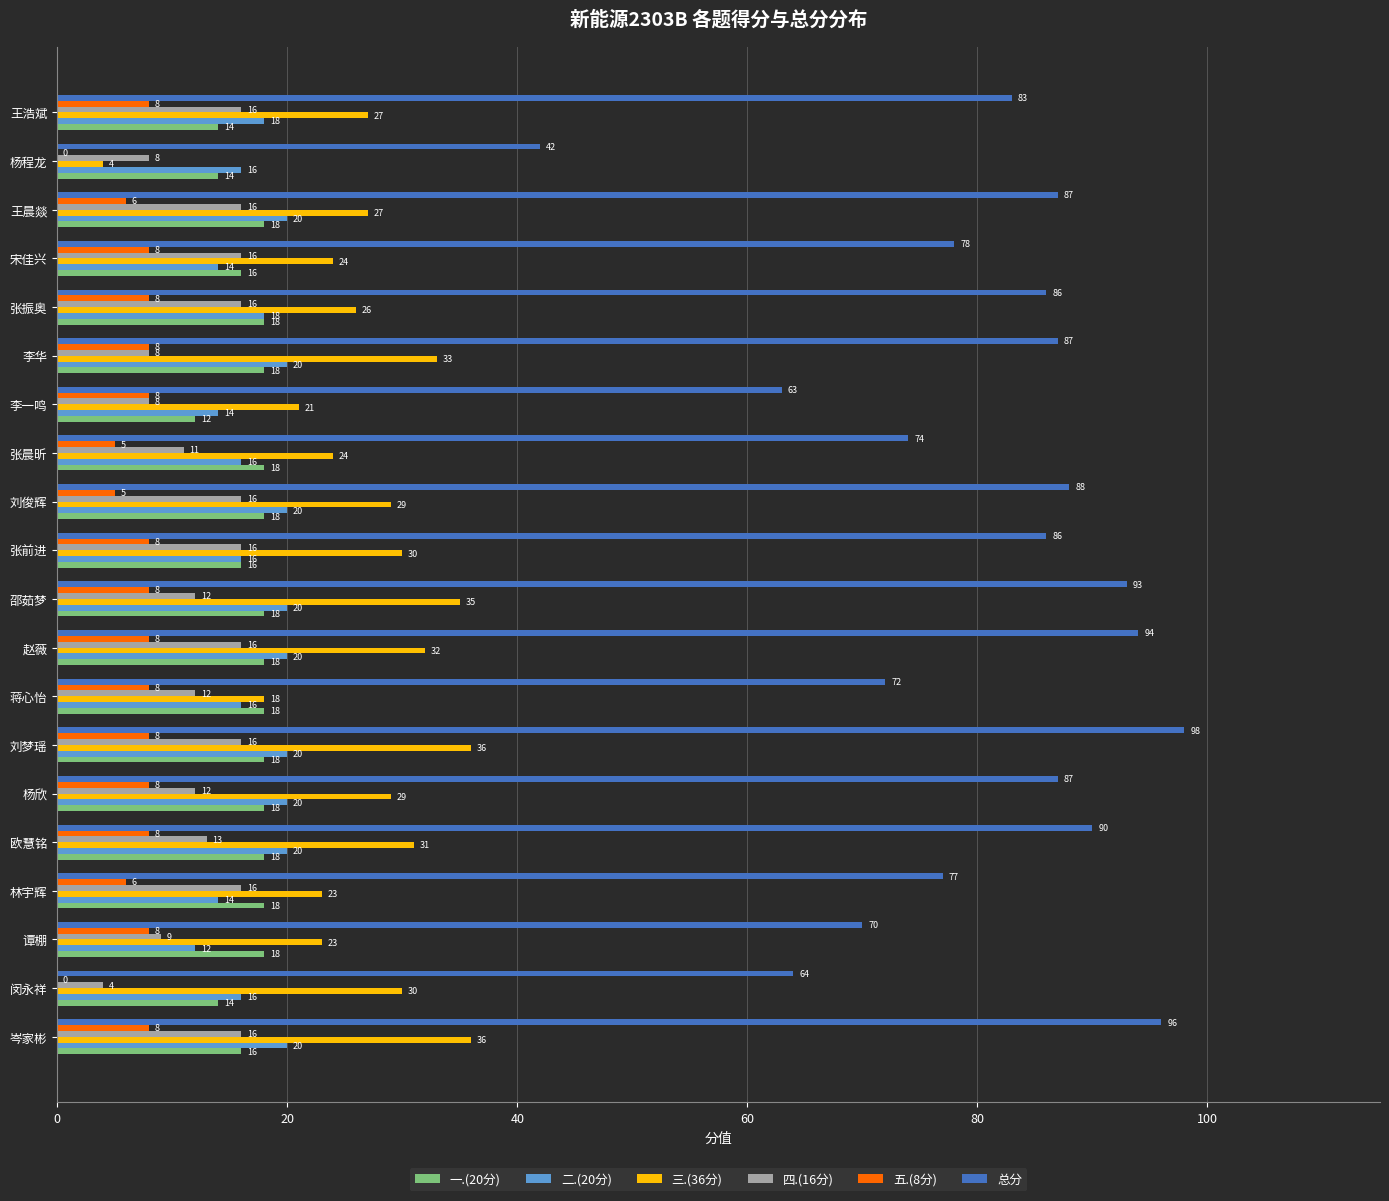

Is the value of 三.(36分) at 蒋心怡 greater than the value of 四.(16分) at 赵薇?

Yes